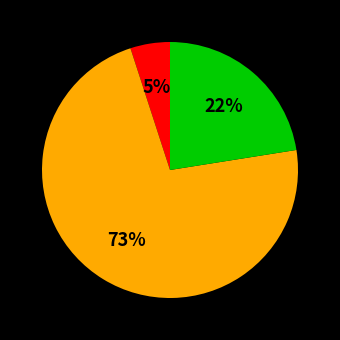

To the nearest percent, what is the difference between the largest and smallest slice percentages?

68%